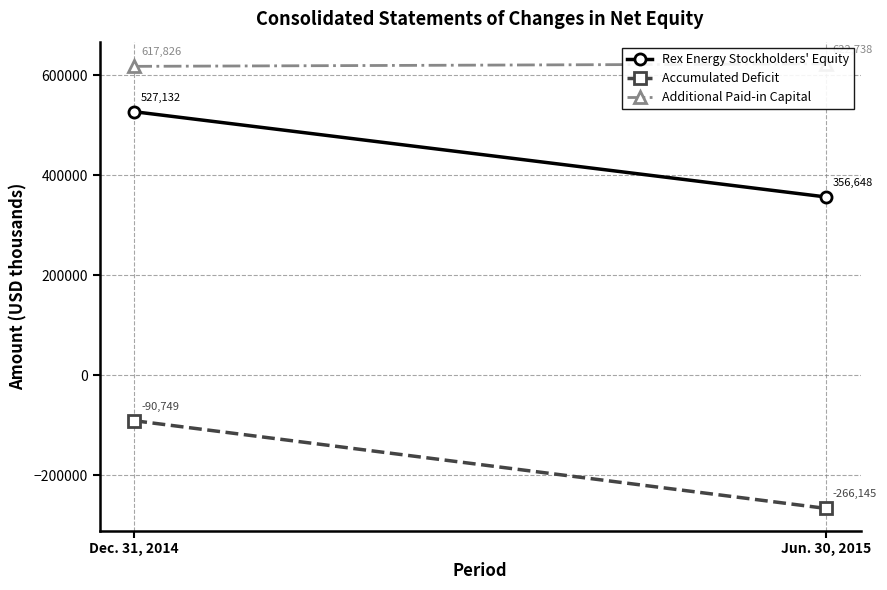

What is the label of the 2nd point from the left?

Jun. 30, 2015